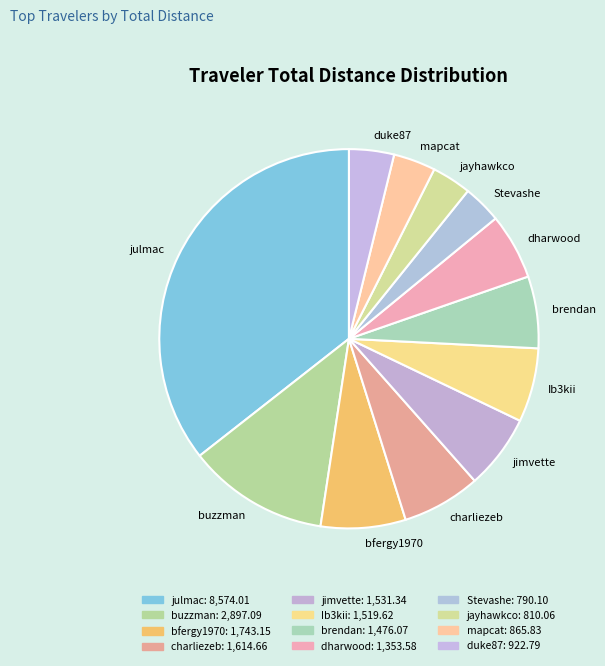

Is the sum of bfergy1970 and duke87 greater than half?

No